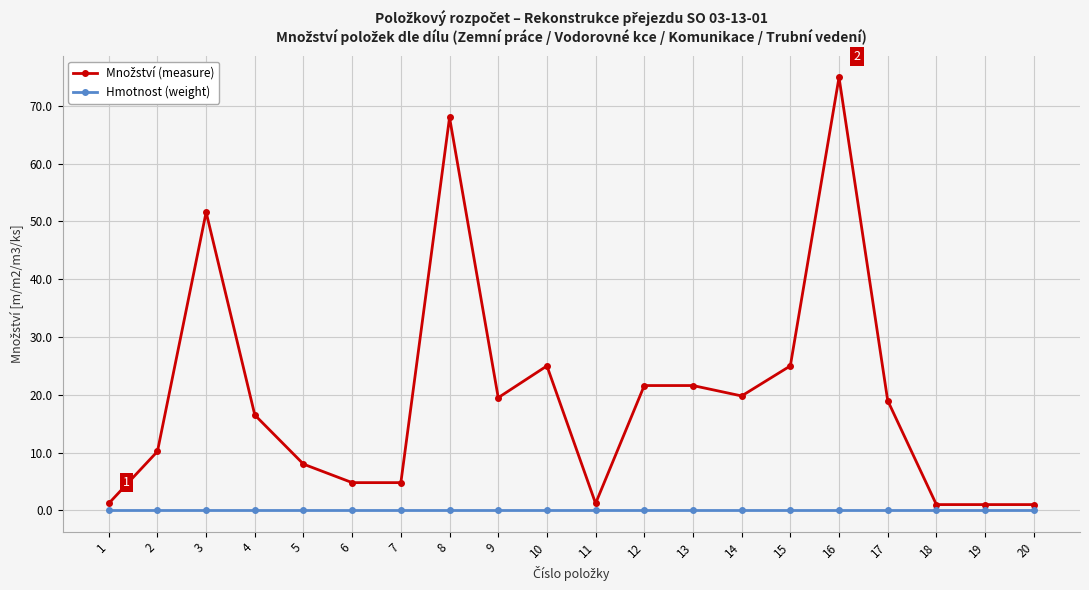

The value of Hmotnost (weight) at 13 is 0.0. True or false?

True